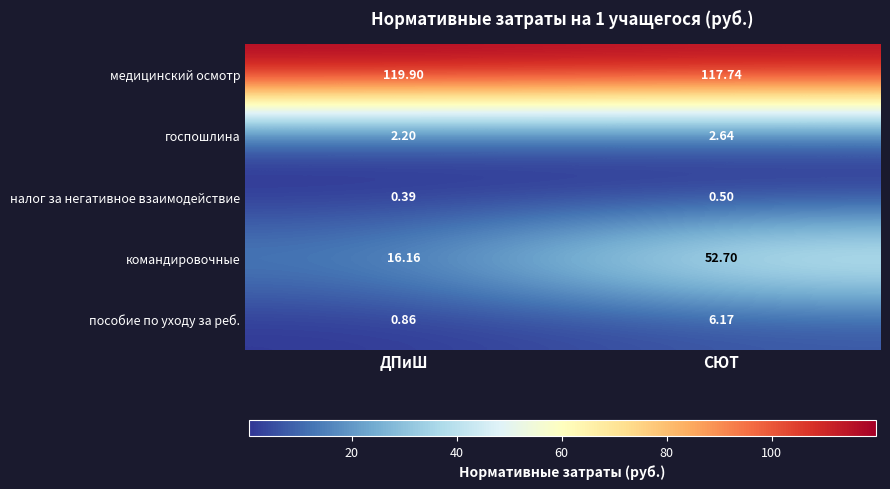

Which series has the widest spread of values?

командировочные